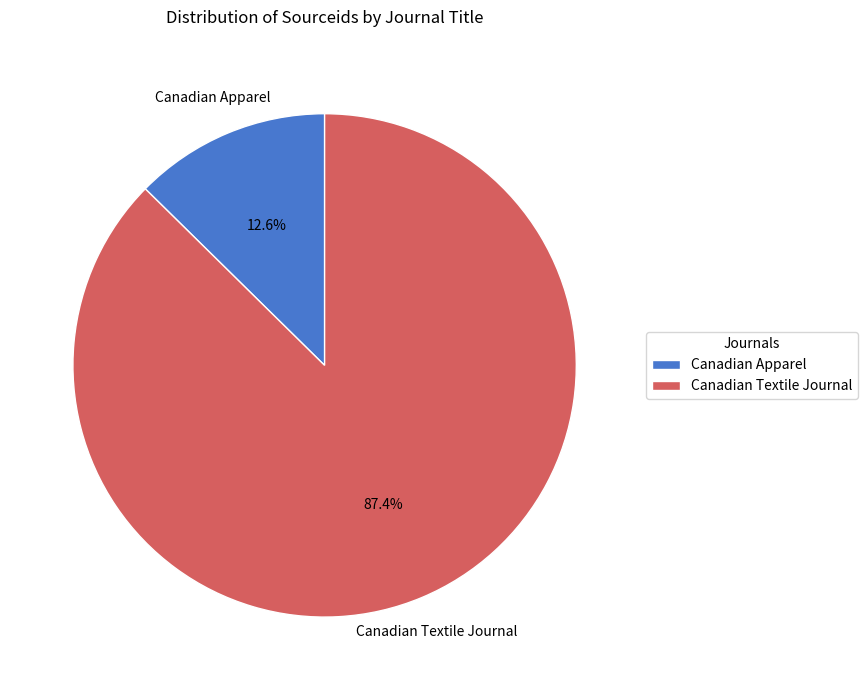

What is the largest slice in the pie chart?

Canadian Textile Journal